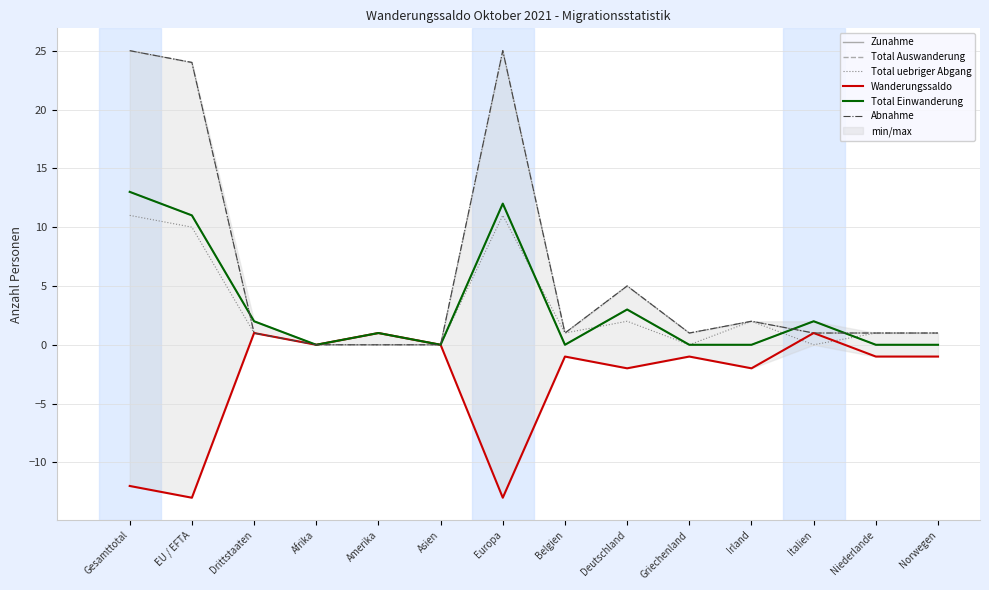

Reading left to right, what are all the values shown in this chart?

Zunahme: 13	11	2	0	1	0	12	0	3	0	0	2	0	0
Total Auswanderung: 25	24	1	0	0	0	25	1	5	1	2	1	1	1
Total uebriger Abgang: 11	10	1	0	0	0	11	1	2	0	2	0	1	1
Wanderungssaldo: -12	-13	1	0	1	0	-13	-1	-2	-1	-2	1	-1	-1
Total Einwanderung: 13	11	2	0	1	0	12	0	3	0	0	2	0	0
Abnahme: 25	24	1	0	0	0	25	1	5	1	2	1	1	1